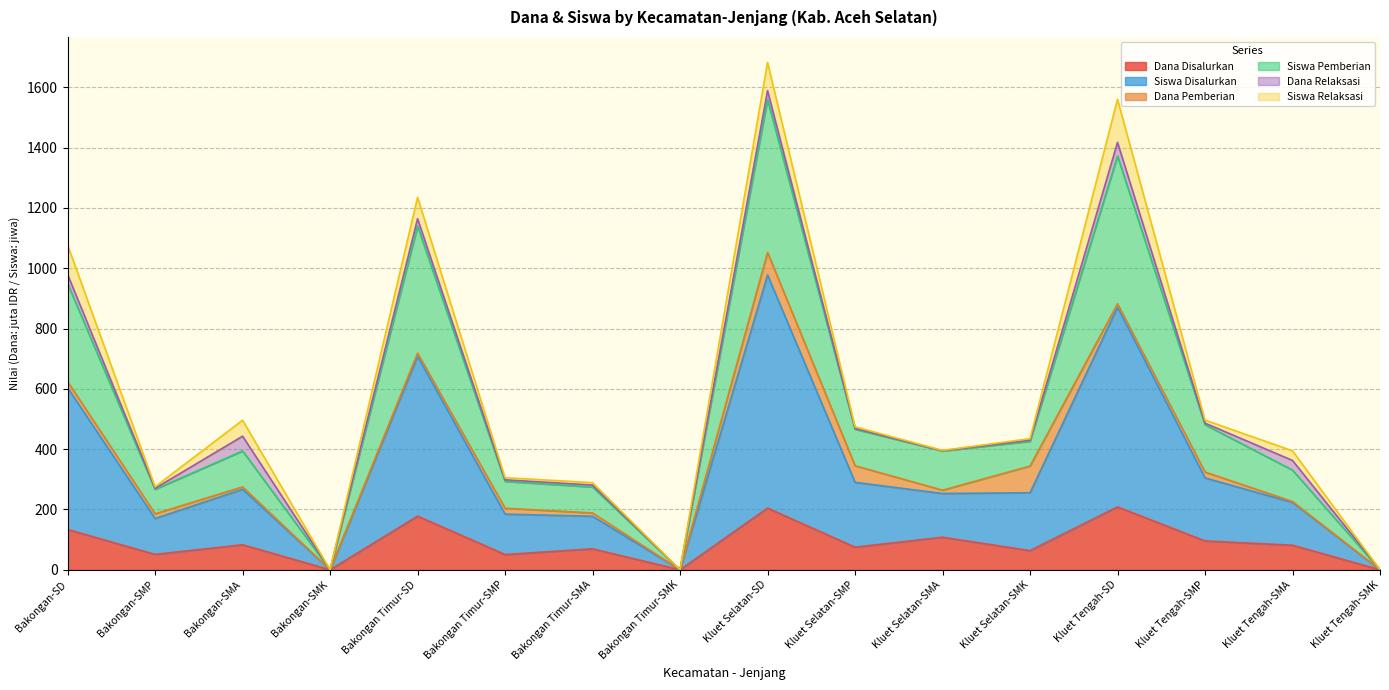

The Dana Disalurkan series shows 0.0 at Bakongan-SMK. True or false?

True